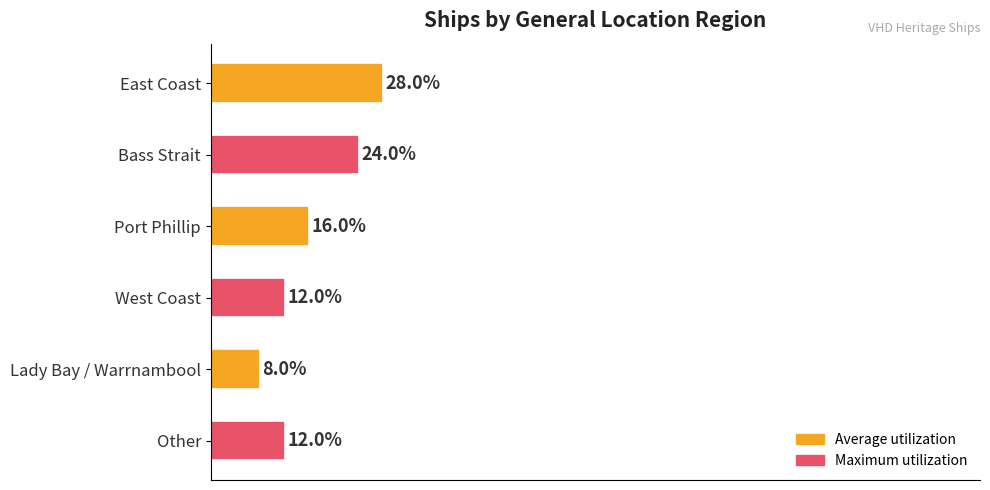

Does the chart contain any negative values?

No